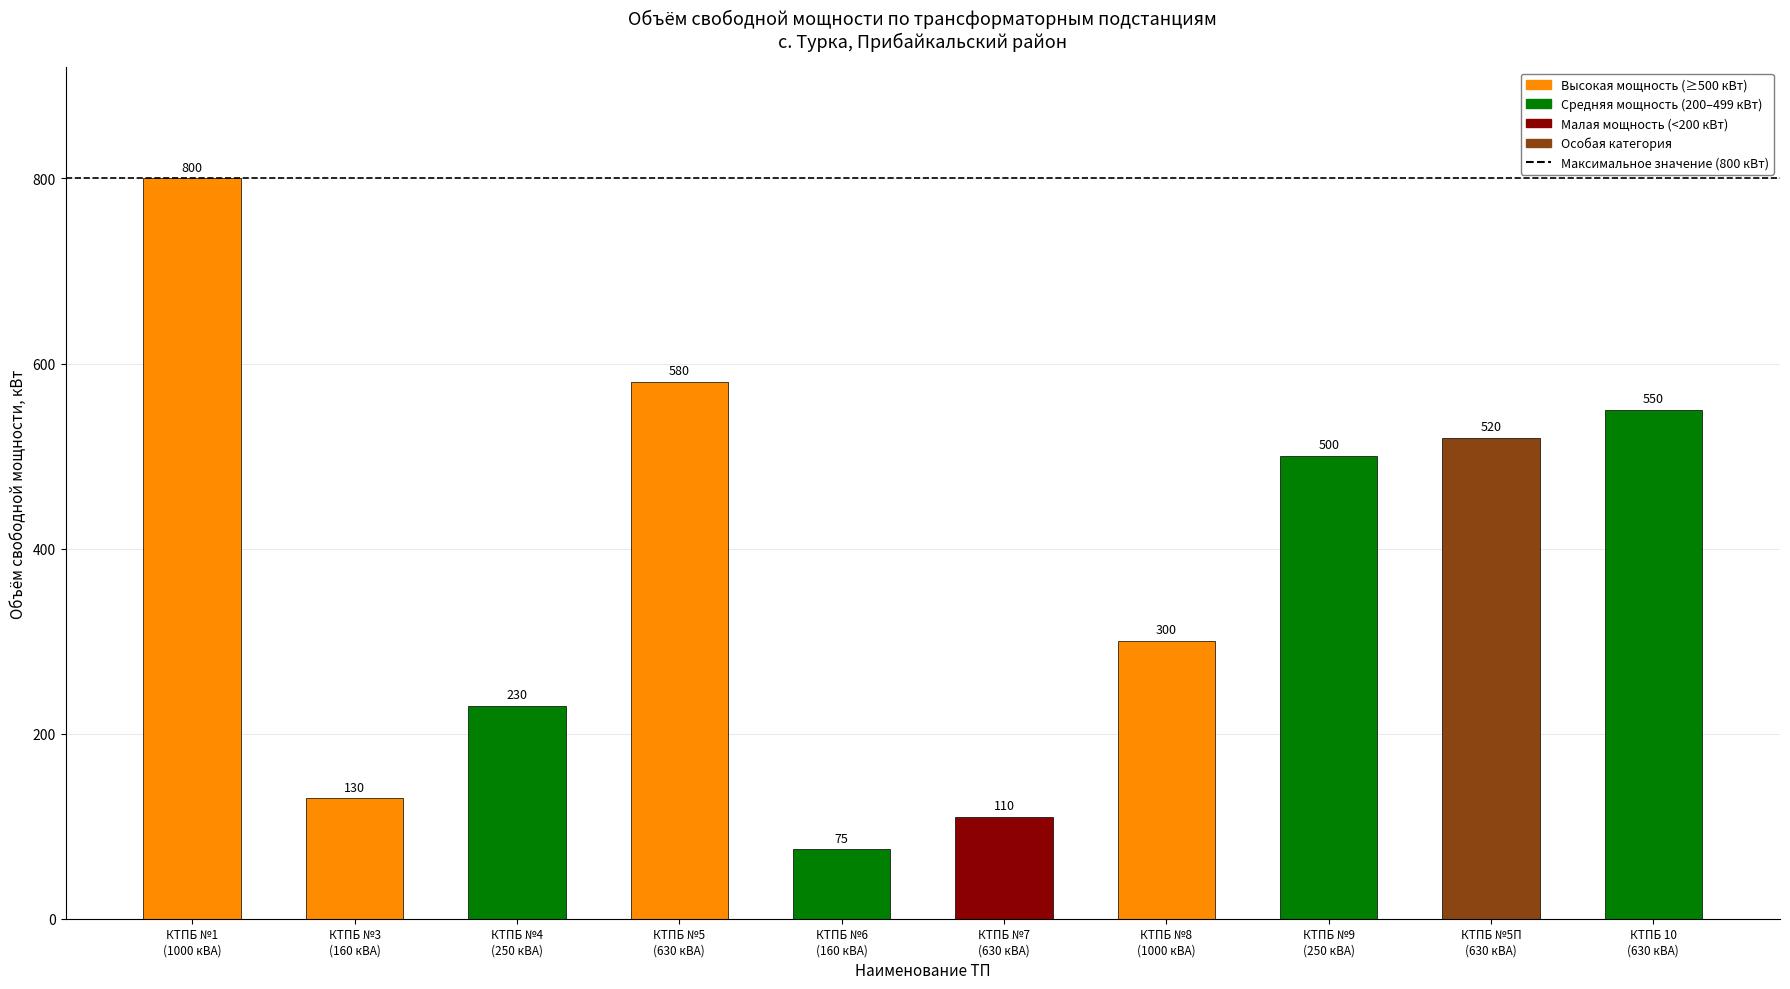

List the labels in order of value, largest first.

КТПБ №1
(1000 кВА), КТПБ №5
(630 кВА), КТПБ 10
(630 кВА), КТПБ №5П
(630 кВА), КТПБ №9
(250 кВА), КТПБ №8
(1000 кВА), КТПБ №4
(250 кВА), КТПБ №3
(160 кВА), КТПБ №7
(630 кВА), КТПБ №6
(160 кВА)